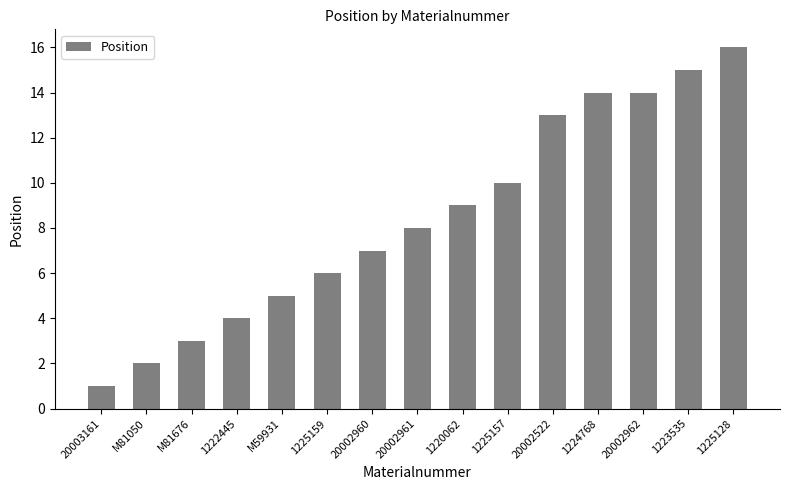

What is the change in value from 20002960 to 20002522?

+6